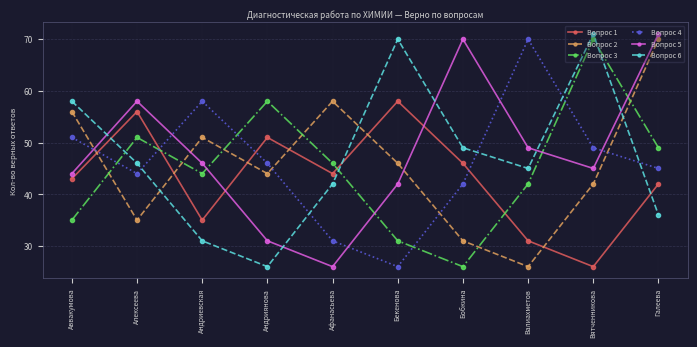

Count the number of data series in this chart.

6